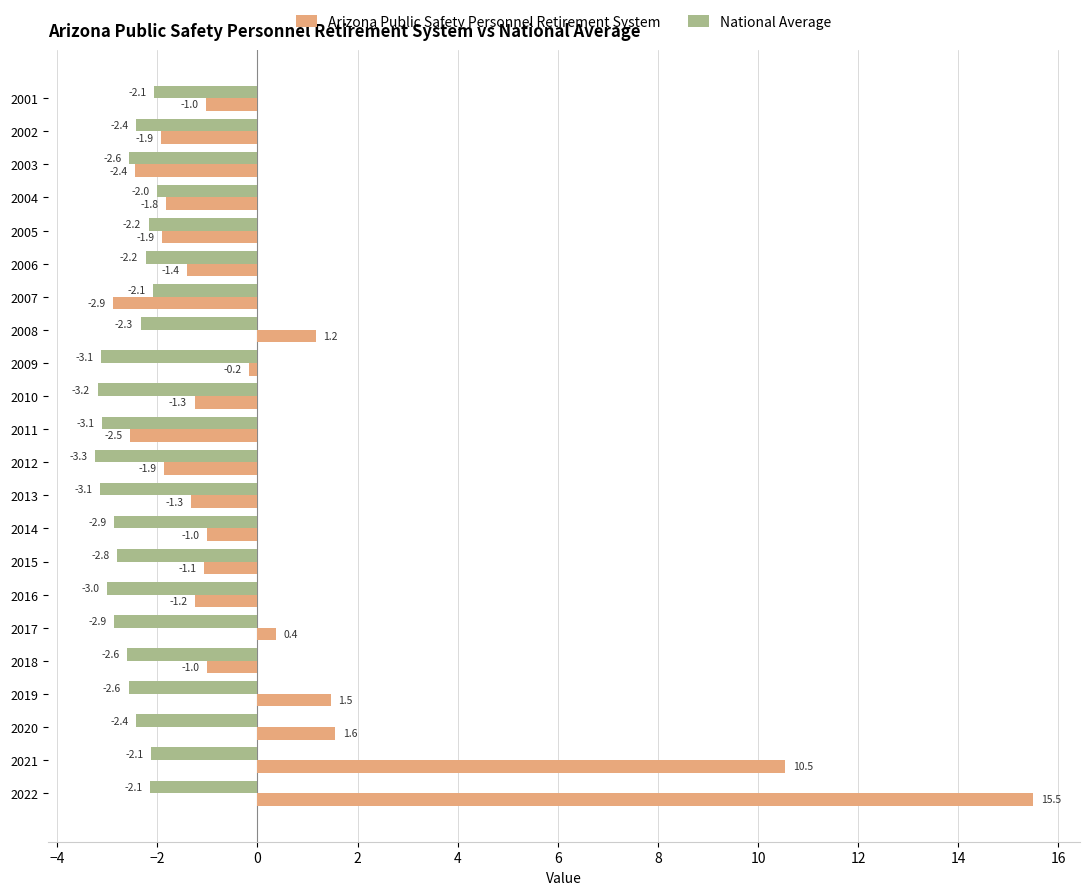

Rank the series at 2019 from lowest to highest value.

National Average, Arizona Public Safety Personnel Retirement System